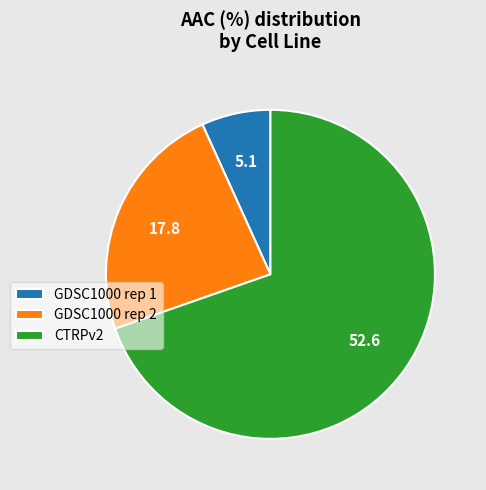

Do CTRPv2 and GDSC1000 rep 1 together represent more than half of the pie?

Yes